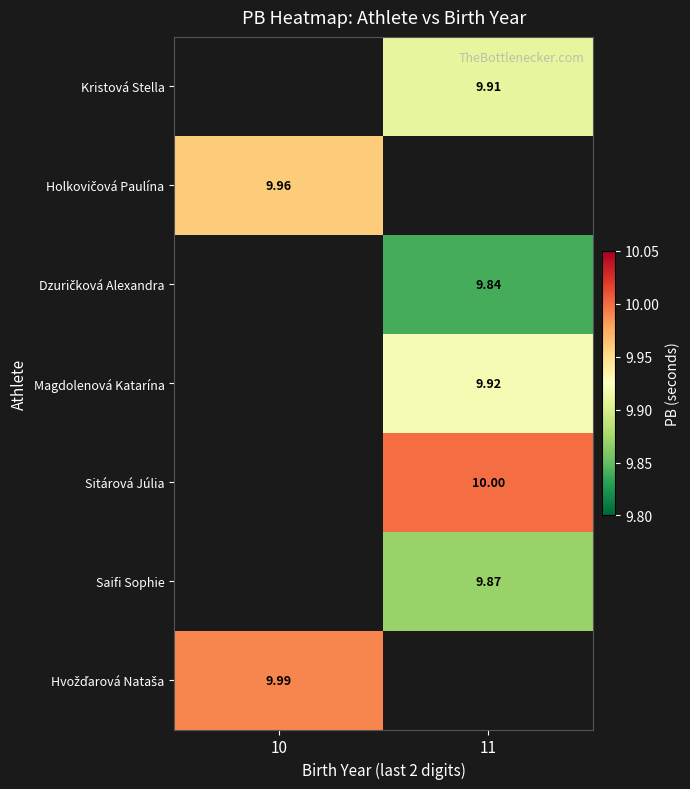

What is the maximum value for Holkovičová Paulína?

10.0